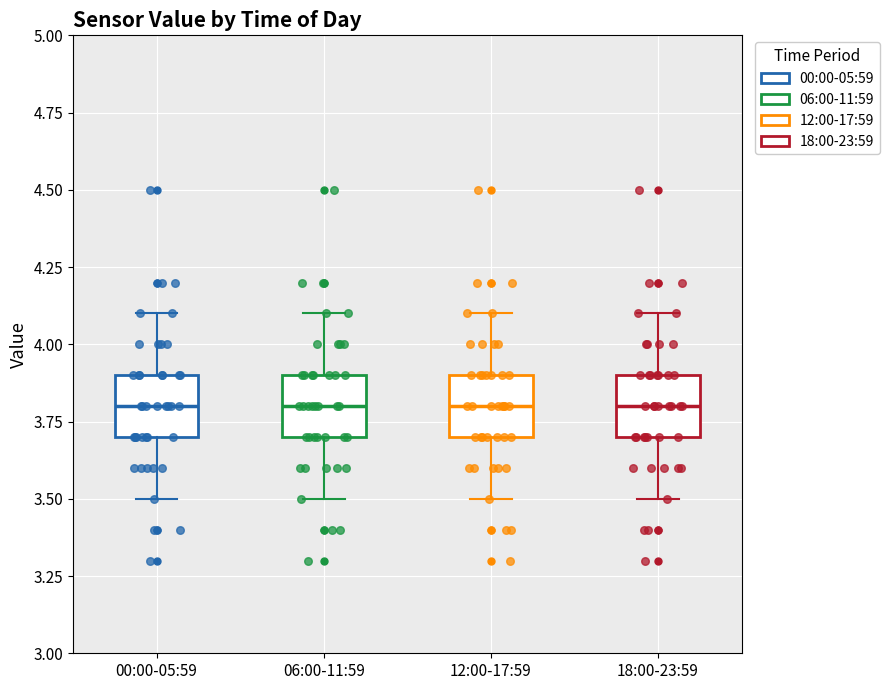

Where does the lower whisker of the box for 18:00-23:59 end on the y-axis? The values are not printed on the chart, so give them approximately, as read against the axis.

3.5